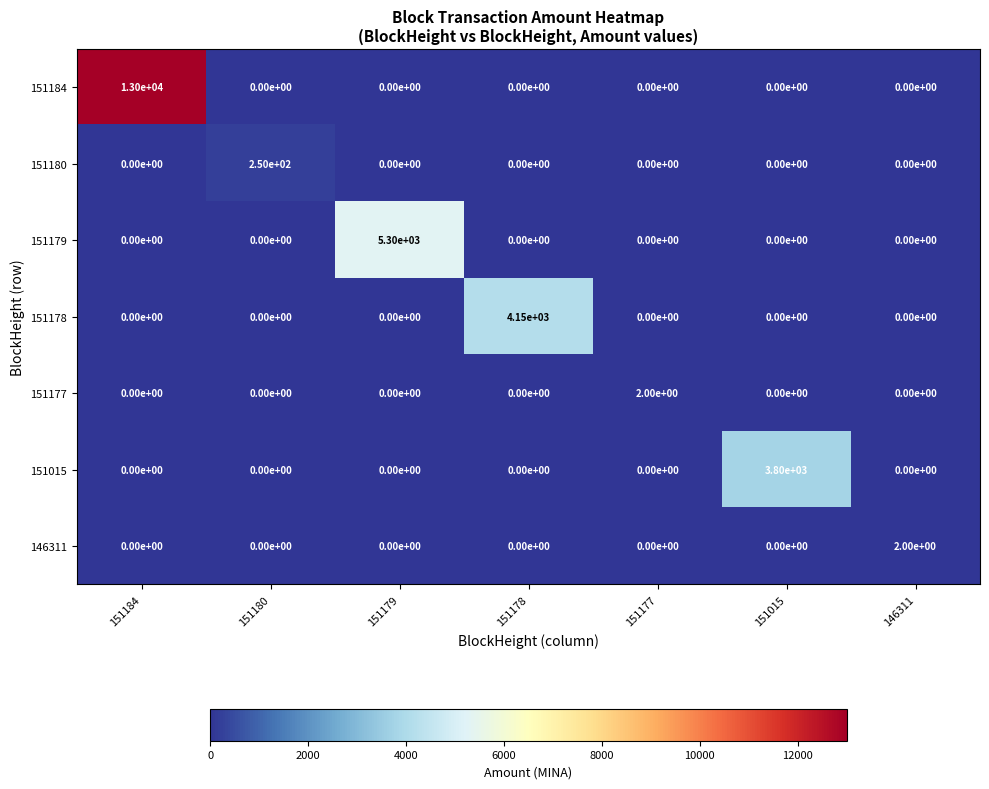

Which series has the widest spread of values?

151184